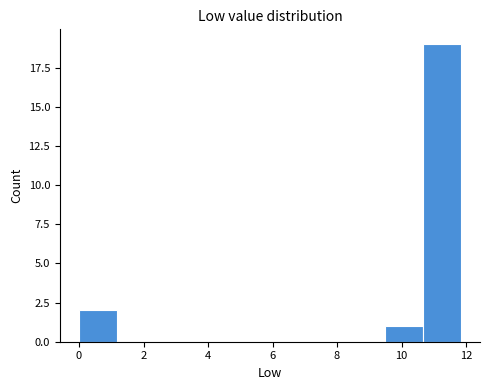

Which range on the x-axis has the tallest bar?

10.6 to 11.8